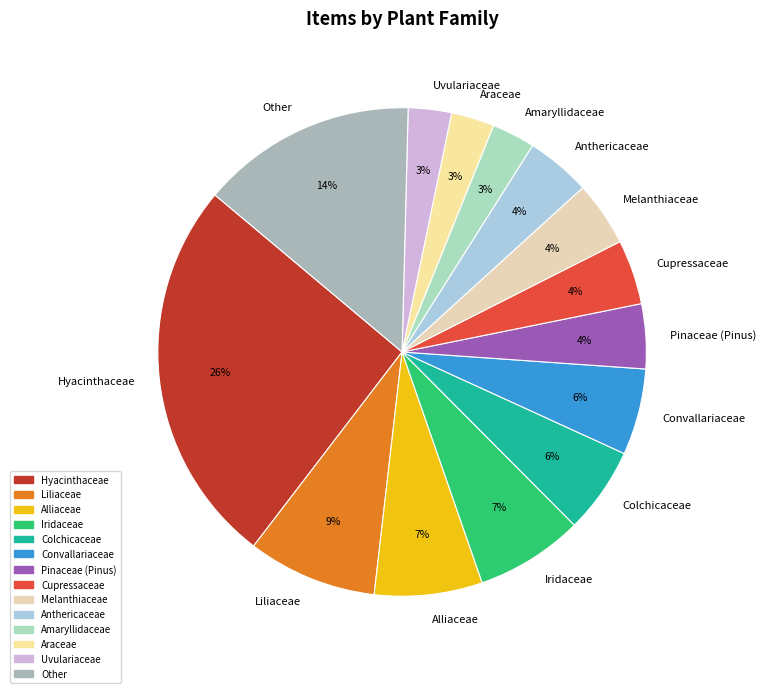

Does any single category account for the majority?

No